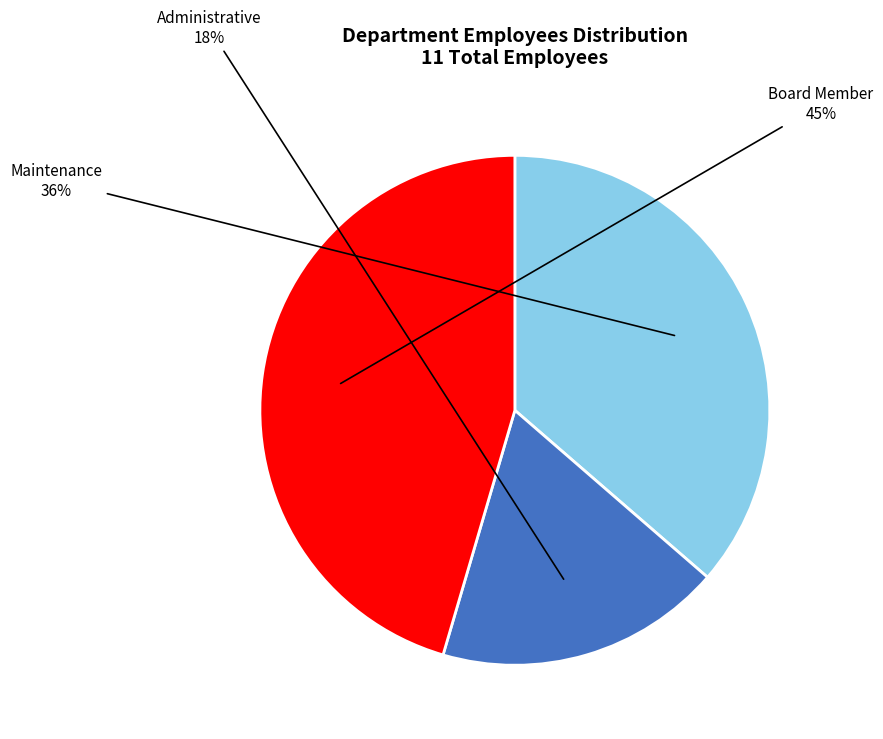

Between Maintenance and Board Member, which is larger?

Board Member